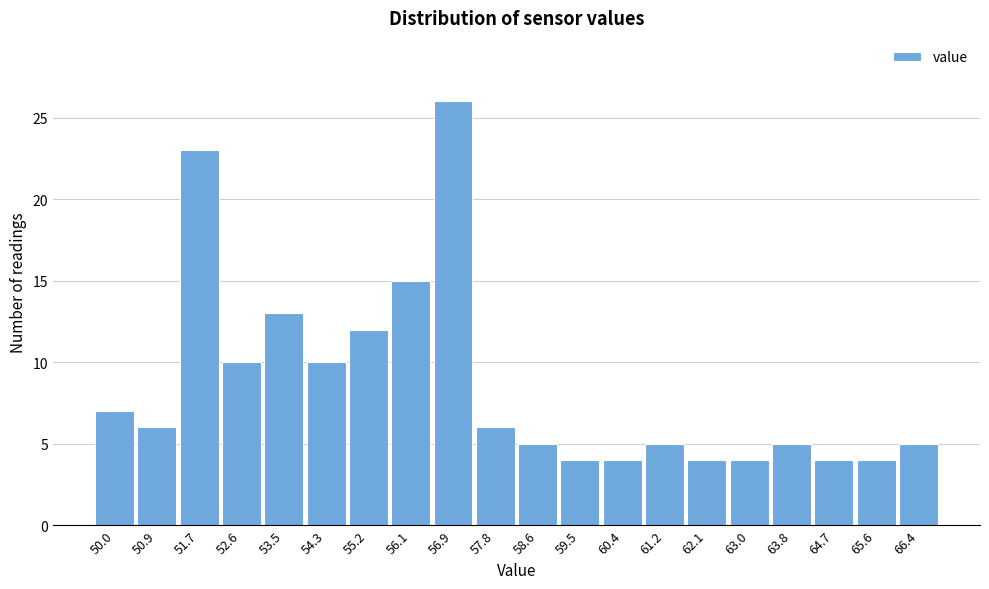

Reading right to left, list all the values displayed in this chart.

66.4=5	65.6=4	64.7=4	63.8=5	63.0=4	62.1=4	61.2=5	60.4=4	59.5=4	58.6=5	57.8=6	56.9=26	56.1=15	55.2=12	54.3=10	53.5=13	52.6=10	51.7=23	50.9=6	50.0=7